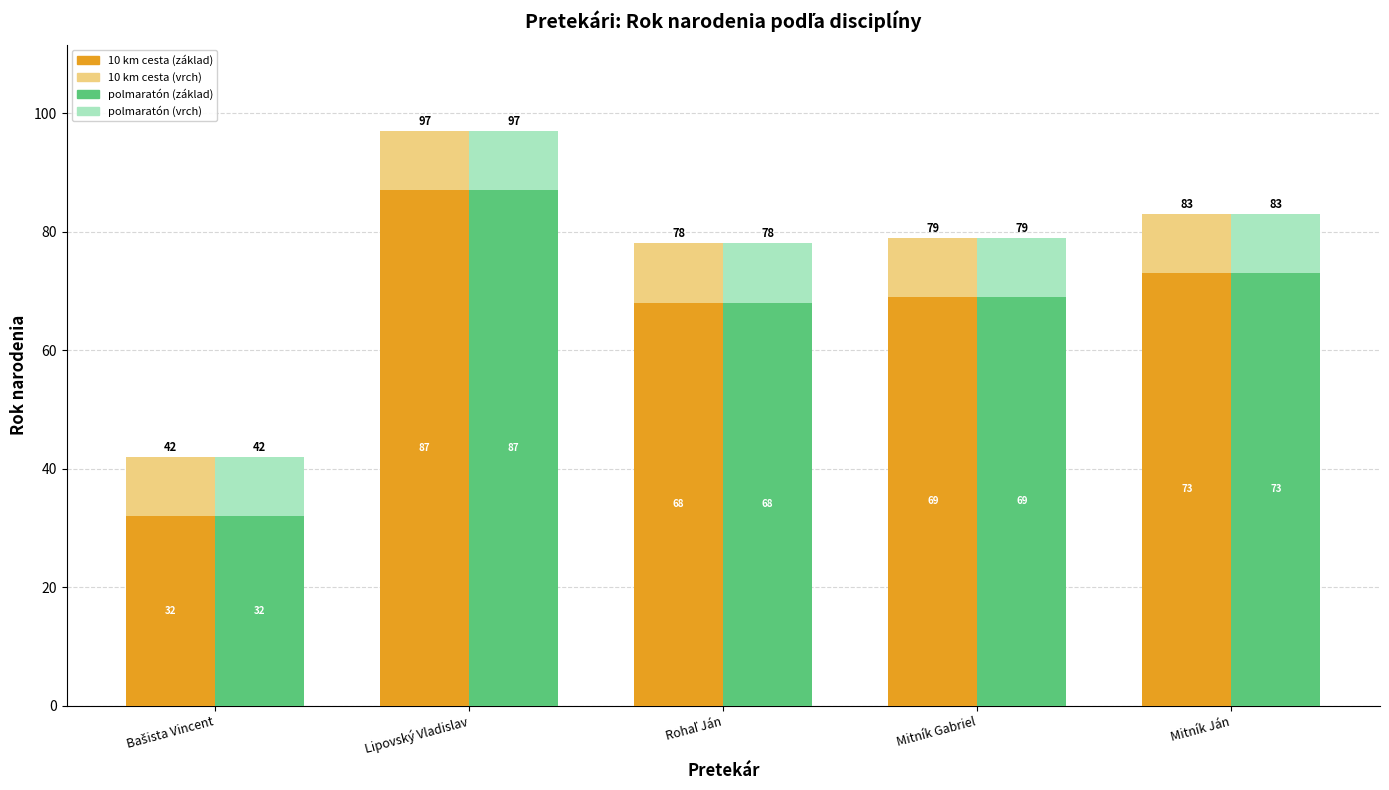

Is it true that 10 km cesta equals 73 at Mitník Ján?

True